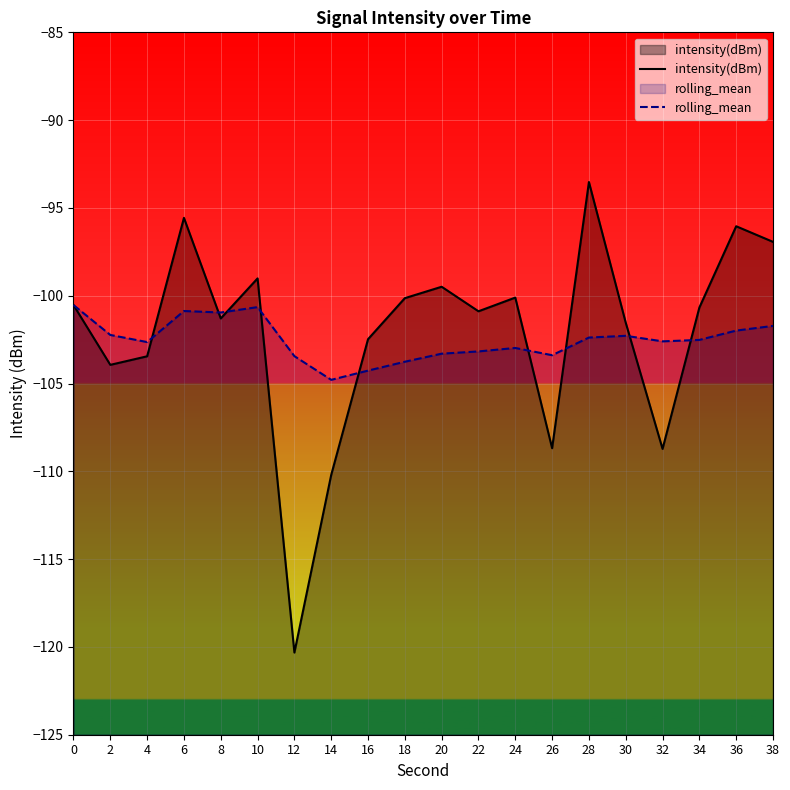

Which category has the lowest value across all series?

12